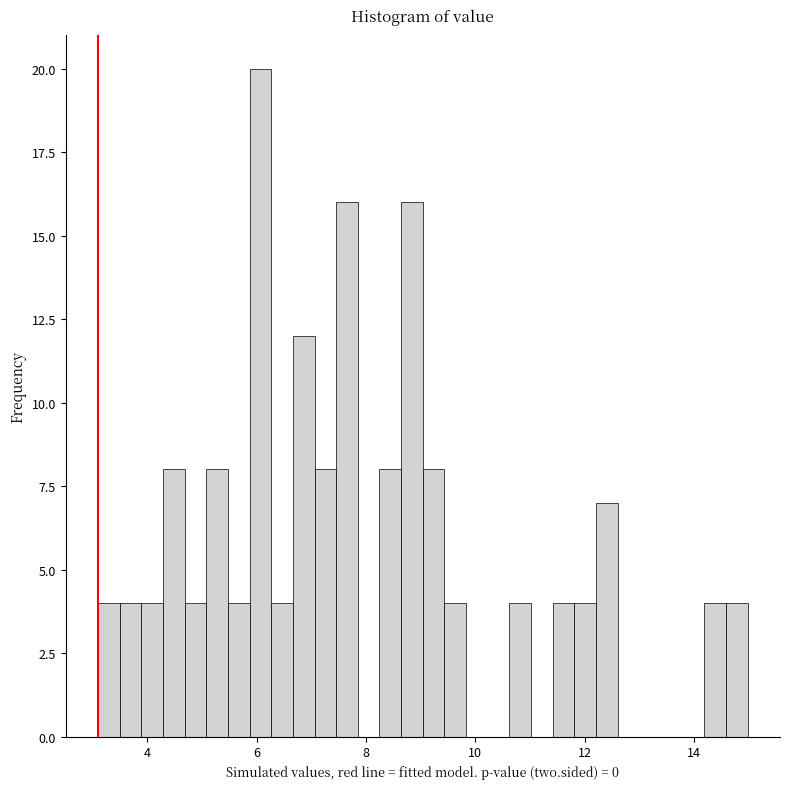

Around what value on the x-axis is the tallest bar? Give the approximate position of its centre, as read against the axis.

6.0